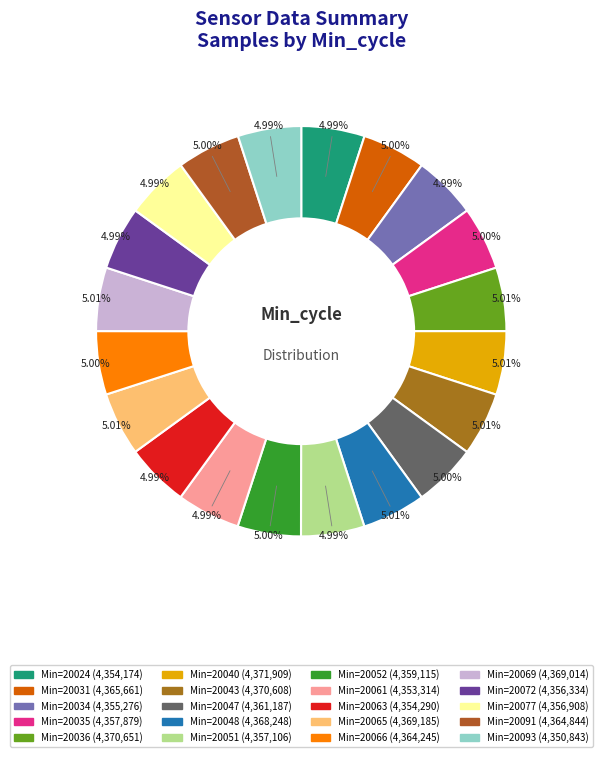

Which slice is the largest?

20040